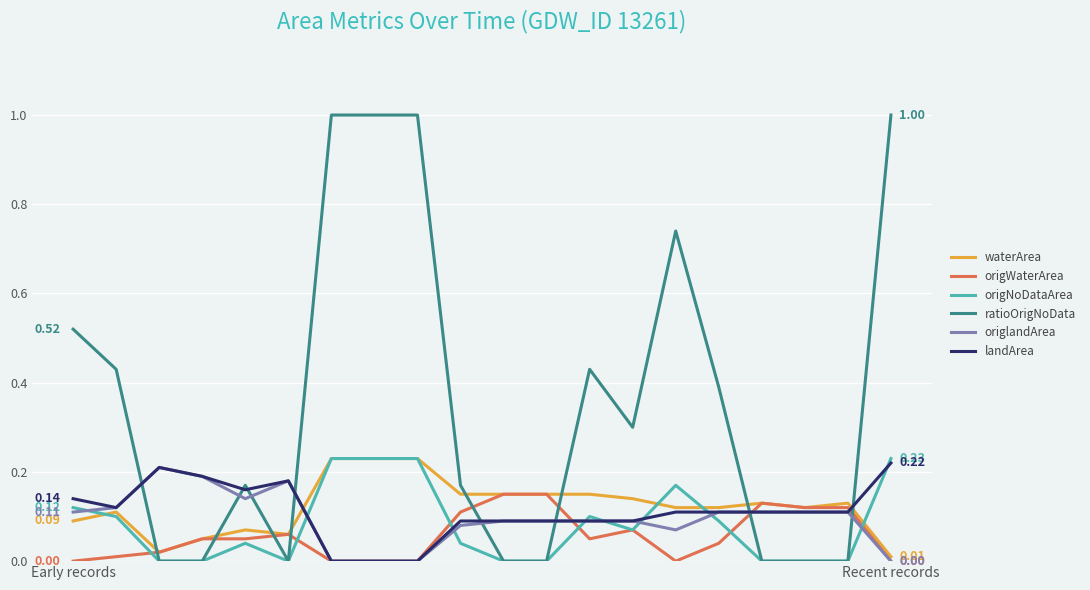

Which series has the largest total across all categories?

ratioOrigNoData